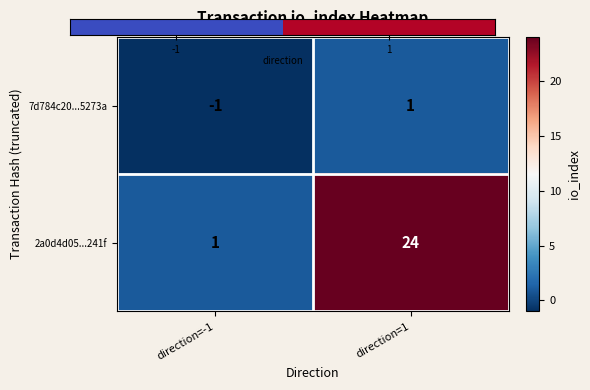

What is the difference between the highest and lowest values at direction=1?

23